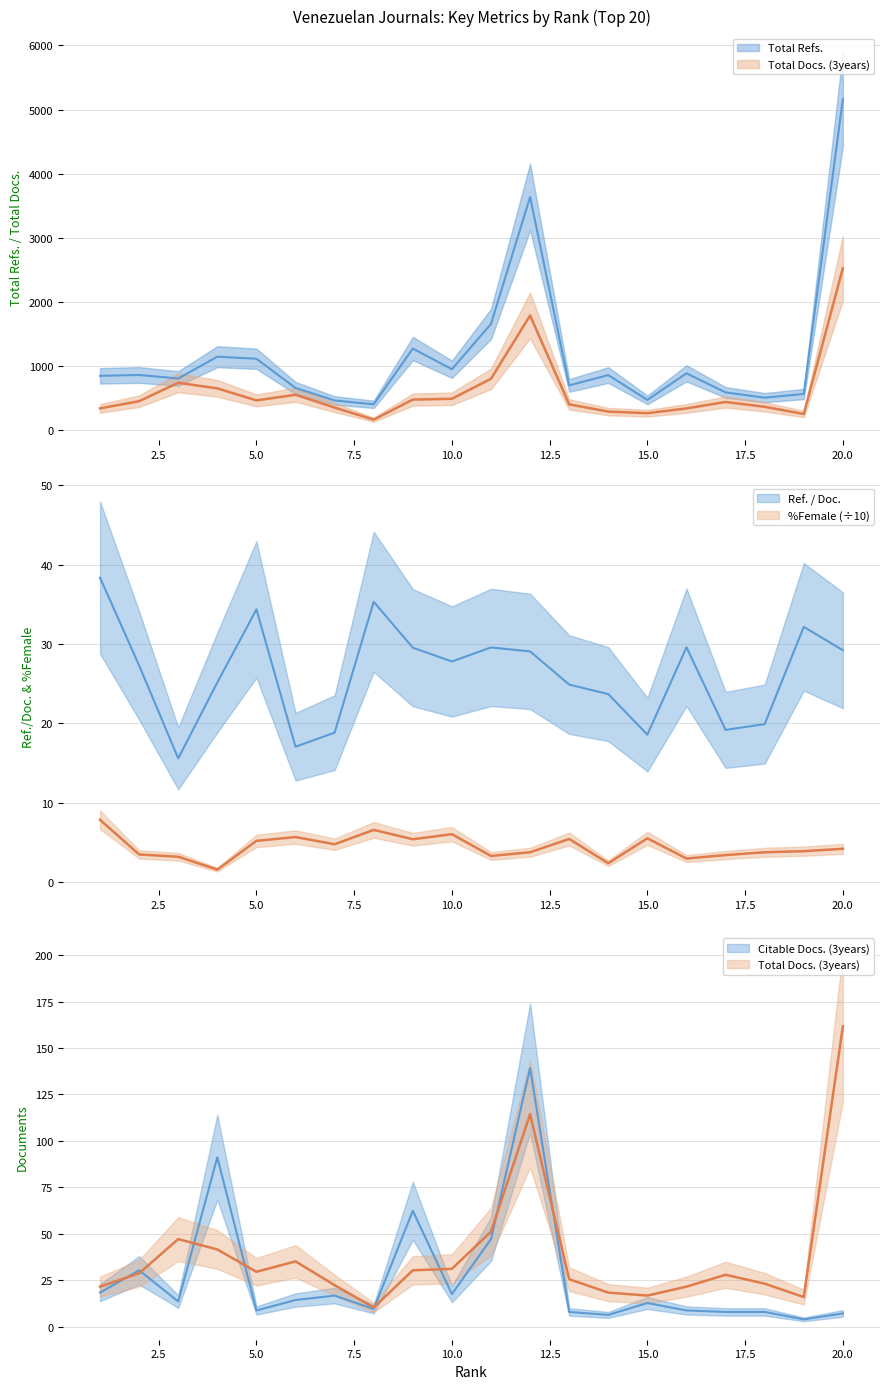

Reading left to right, extract all data points from this chart.

Total Docs. (3years): 21.6	28.8	47.2	41.6	29.6	35.2	22.4	10.4	30.4	31.2	51.2	114.4	25.6	18.4	16.8	21.6	28.0	23.2	16.0	161.6
Citable Docs. (3years): 18.4	30.4	13.6	91.2	8.8	14.4	16.8	9.6	62.4	17.6	47.2	139.2	8.0	6.4	12.8	8.8	8.0	8.0	4.0	7.2
Total Refs.: 845.2	859.2	804.1	1144.5	1112.1	656.2	461.1	401.6	1271.4	948.5	1655.5	3636.5	696.5	857.5	469.9	884.6	587.1	504.9	562.6	5163.4
Ref. / Doc.: 38.4	27.3	15.6	25.1	34.4	17.1	18.8	35.3	29.5	27.8	29.6	29.1	24.9	23.7	18.6	29.6	19.2	19.9	32.1	29.2
%Female: 7.8	3.5	3.2	1.6	5.2	5.7	4.8	6.6	5.4	6.0	3.3	3.8	5.4	2.4	5.5	3.0	3.4	3.8	3.9	4.2